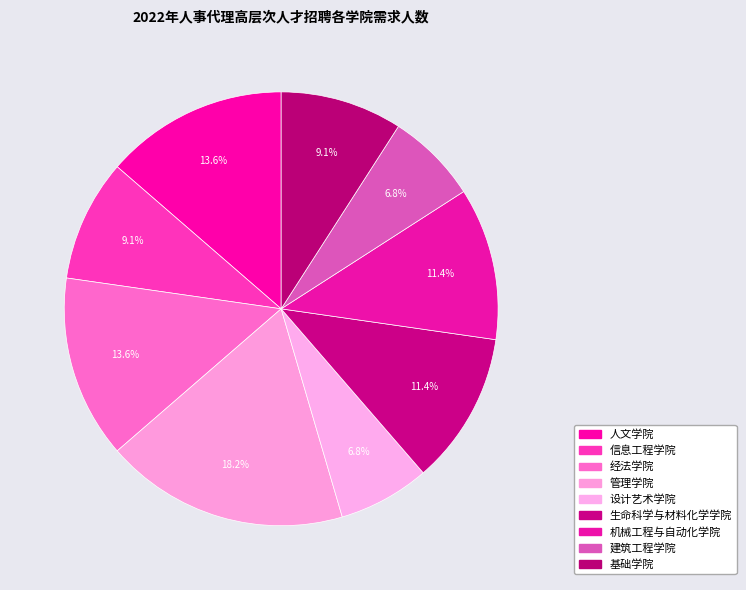

How many slices are in this pie chart?

9